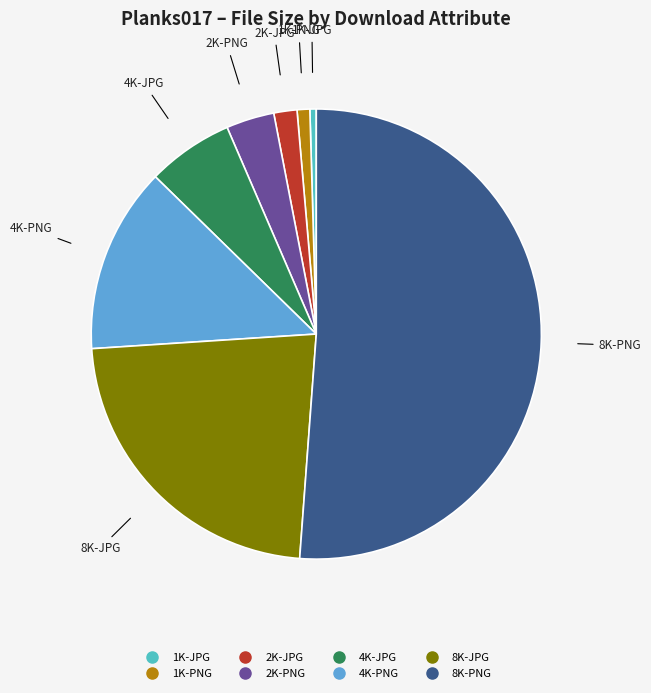

Does any single category account for the majority?

Yes